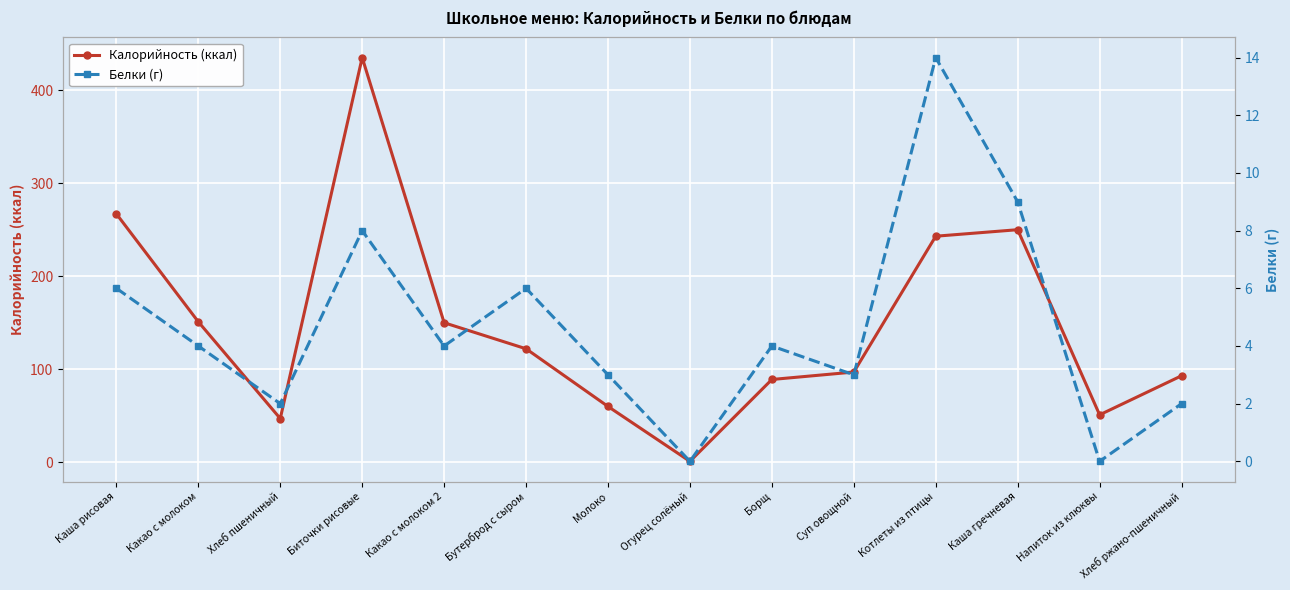

True or false: Белки (г) and Калорийность (ккал) intersect in this chart.

False